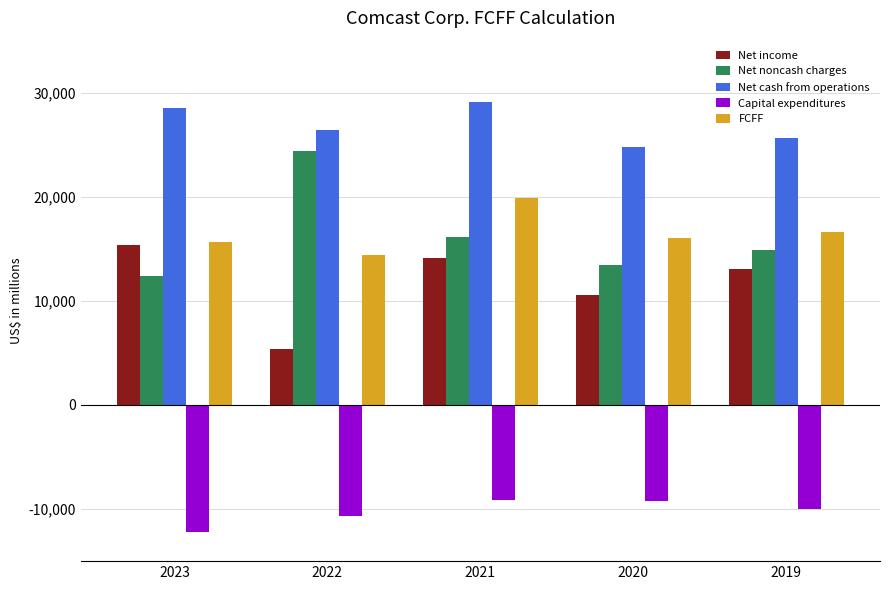

At how many categories does at least one series exceed 22904?

5